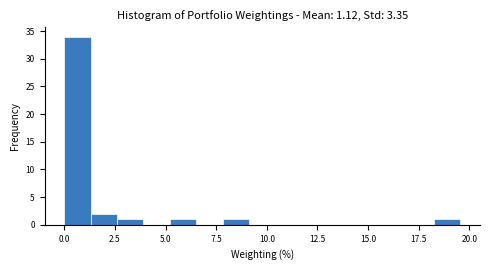

Read against the x-axis, roughly where is the centre of the tallest bar?

0.5